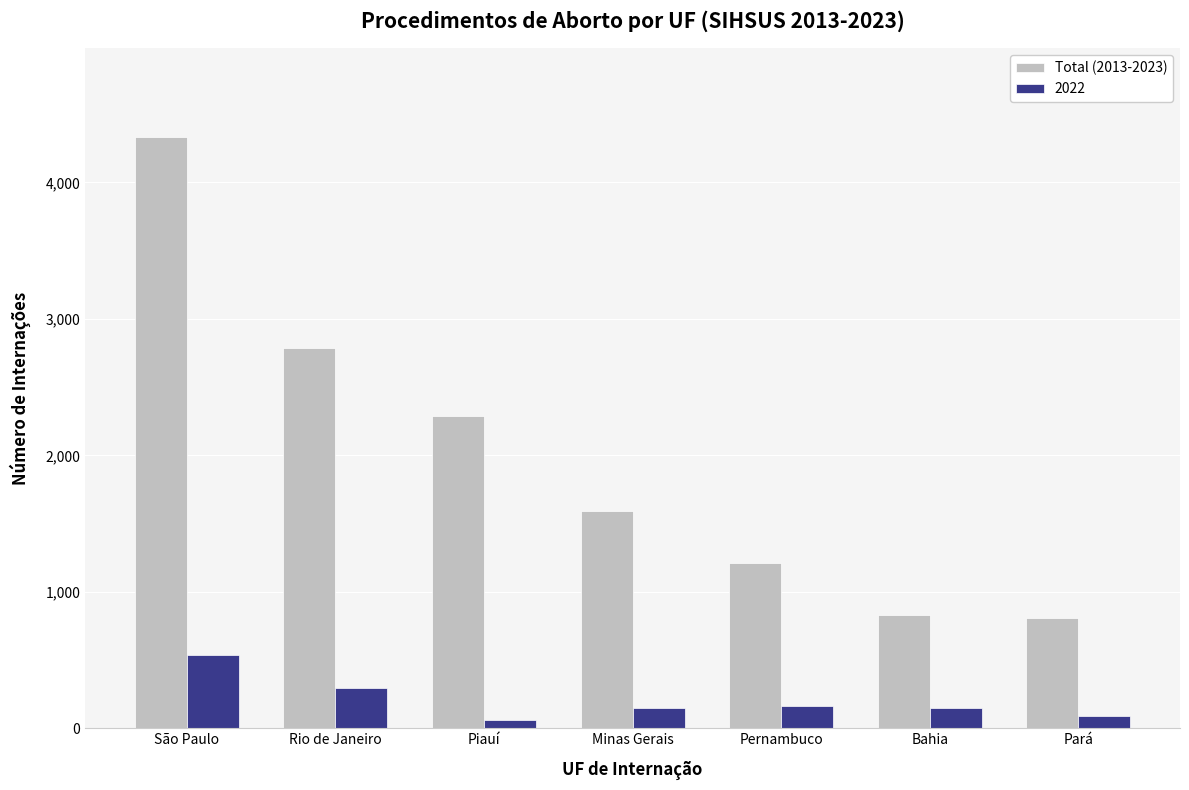

The value of Total (2013-2023) at Rio de Janeiro is 1068. True or false?

False